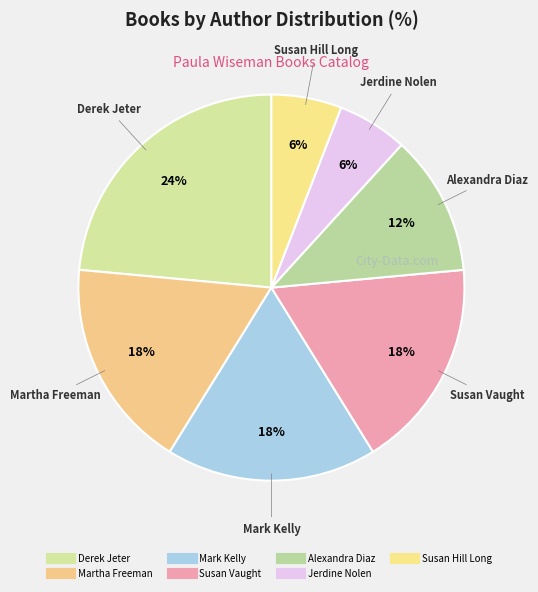

How many slices are in this pie chart?

7